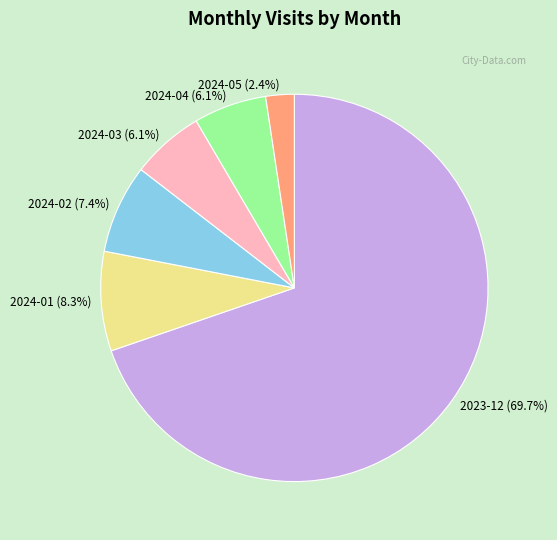

How many segments does this pie chart have?

6